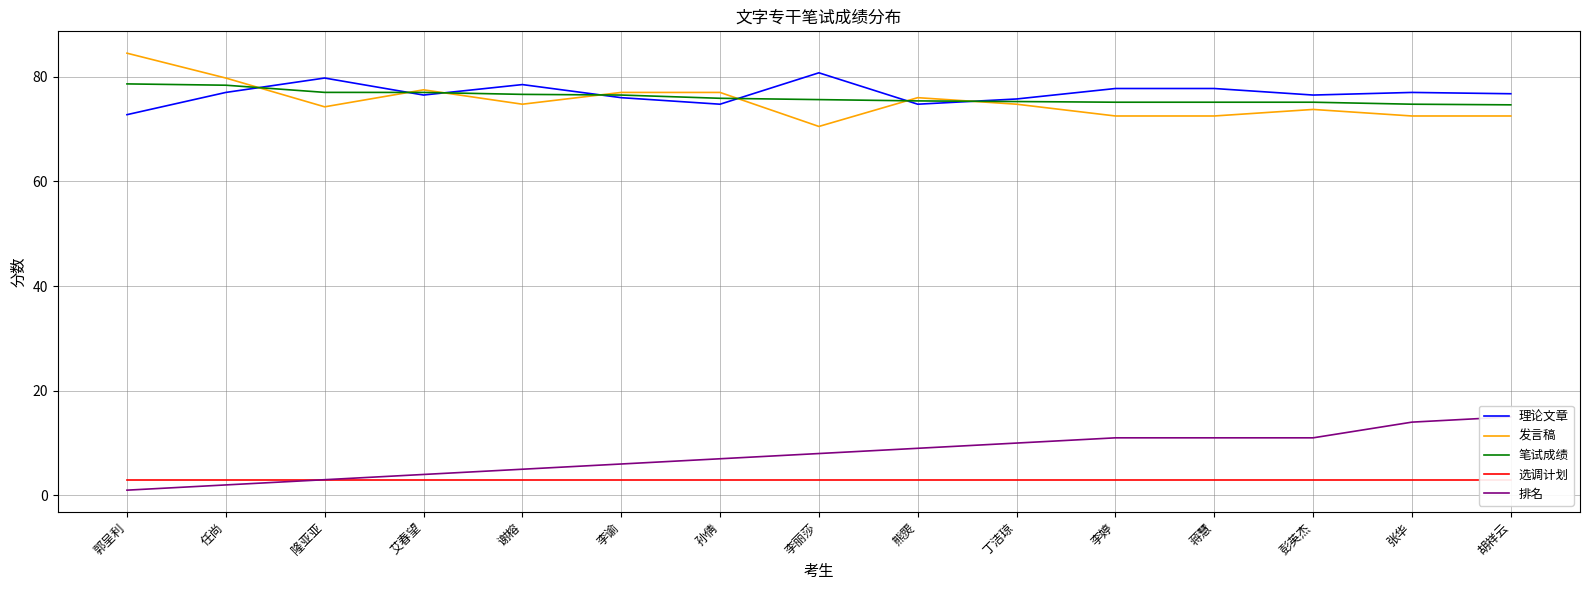

Between 蒋慧 and 谢榕, which is larger?

谢榕